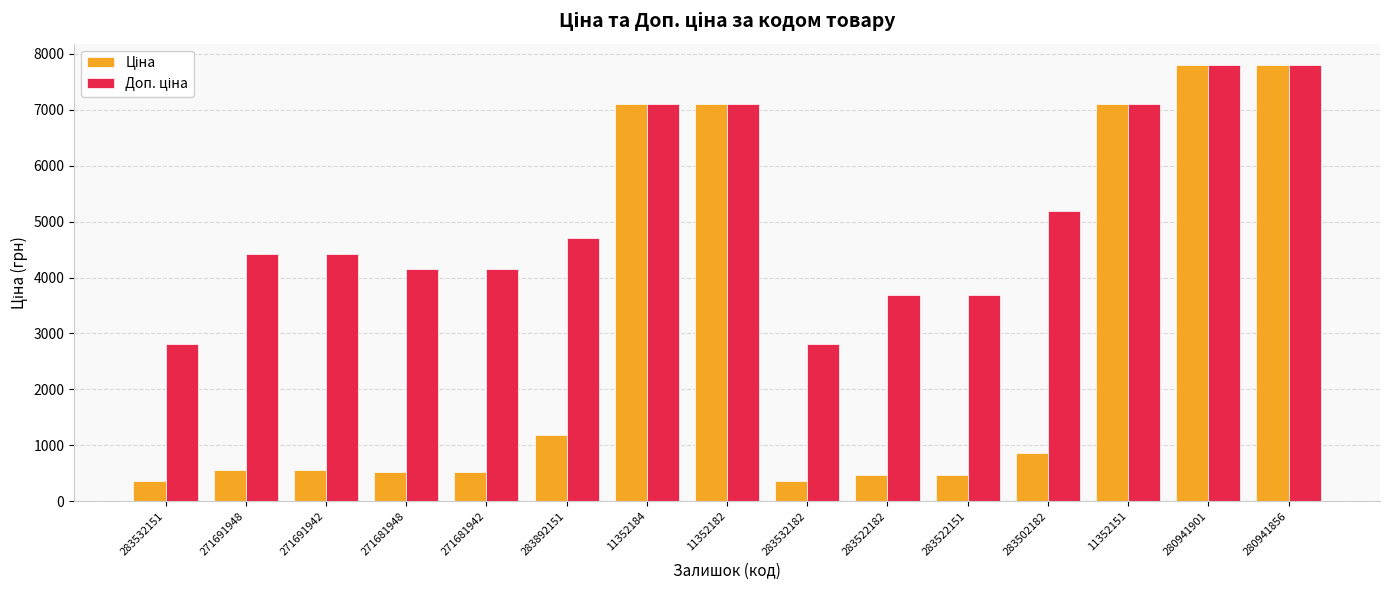

What position from the right is 283532151?

15